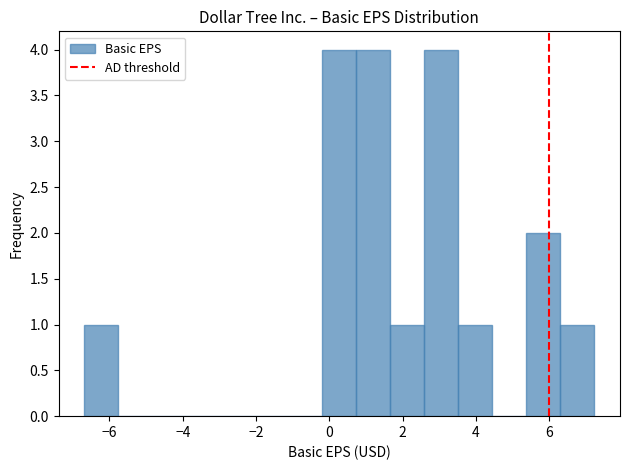

Reading left to right, list every bar in this chart as the range it spans on the x-axis followed by its height. Neither the bar edges nor the heights are printed on the chart, so give them approximately, as read against the axes.

-6.6 to -5.8: 1
-5.8 to -4.8: 0
-4.8 to -4.0: 0
-4.0 to -3.0: 0
-3.0 to -2.0: 0
-2.0 to -1.2: 0
-1.2 to -0.2: 0
-0.2 to 0.8: 4
0.8 to 1.6: 4
1.6 to 2.6: 1
2.6 to 3.6: 4
3.6 to 4.4: 1
4.4 to 5.4: 0
5.4 to 6.4: 2
6.4 to 7.2: 1